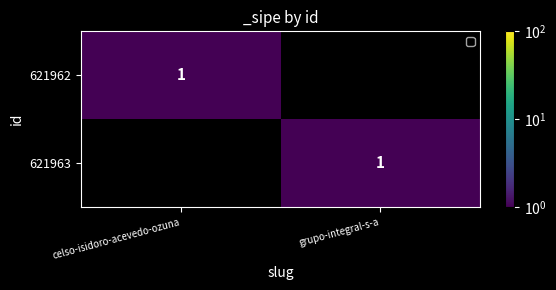

The value of 621963 at grupo-integral-s-a is 1. True or false?

True